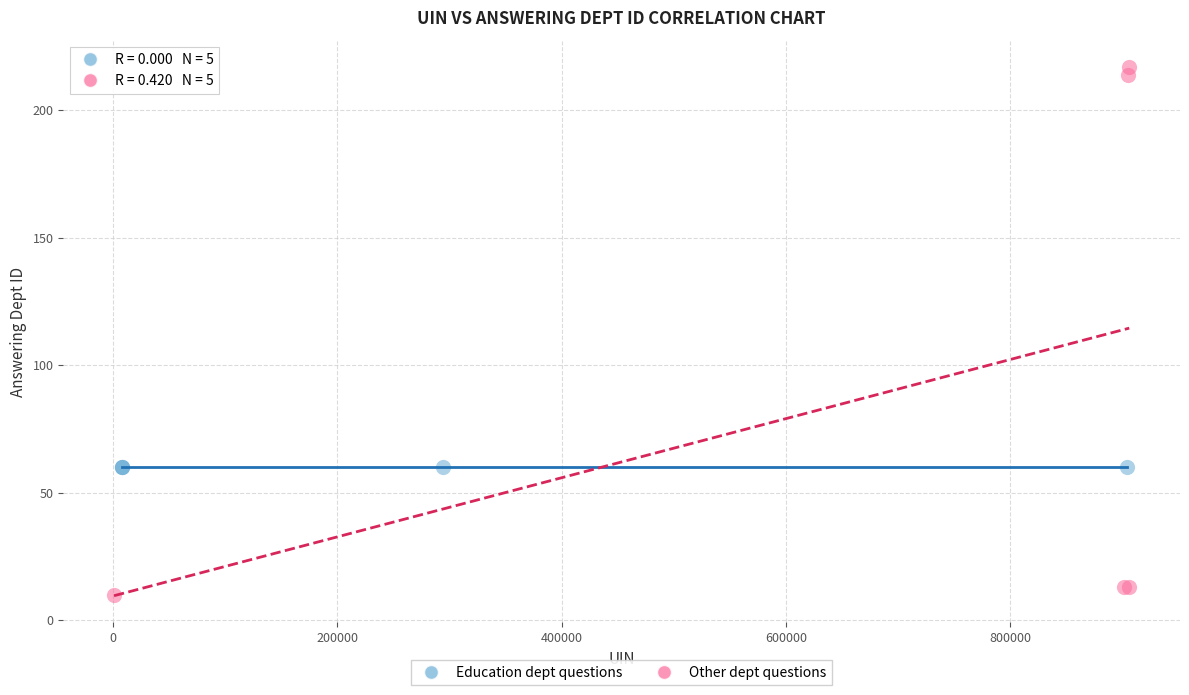

Which series contains the lowest Y value?

Other dept questions